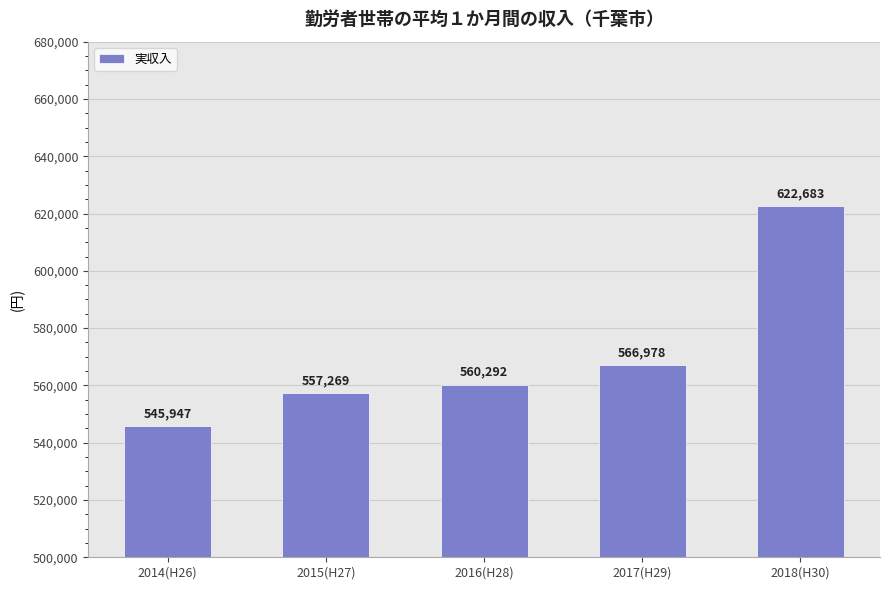

What is the value of the 2nd bar from the left?

557269